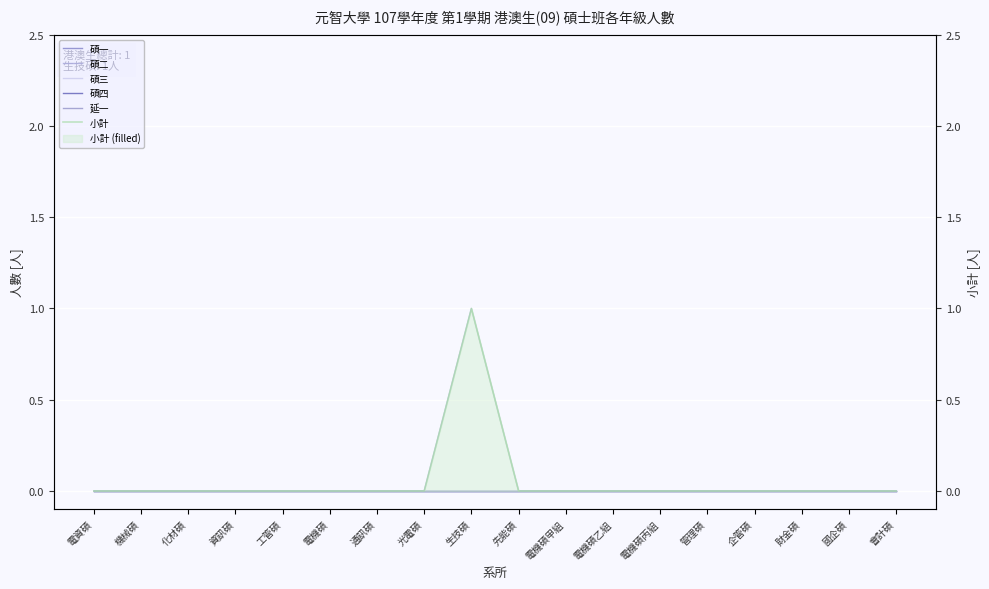

True or false: 碩一 has more than 2 interior local peaks.

False